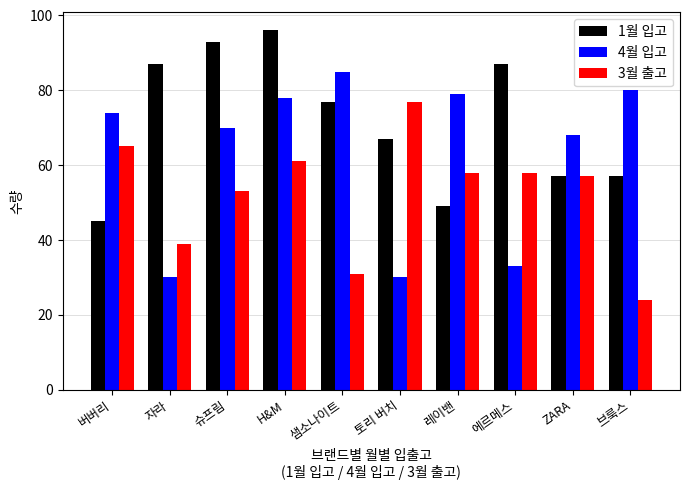

What is the difference between the 3월 출고 values at 브룩스 and 토리 버치?

53